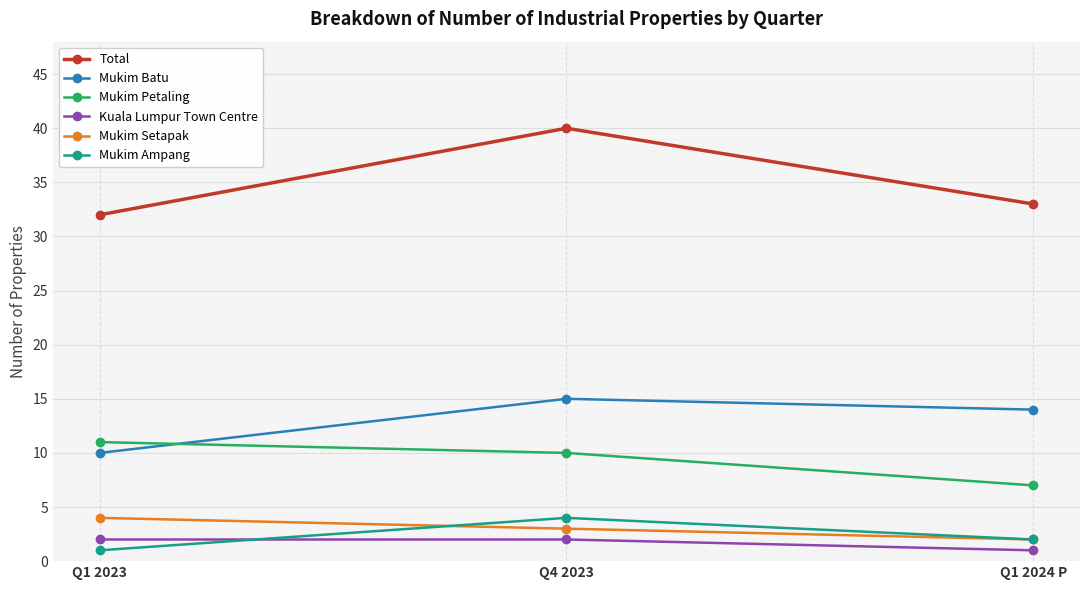

Reading right to left, what are all the values shown in this chart?

Total: Q1 2024 P=33	Q4 2023=40	Q1 2023=32
Mukim Batu: Q1 2024 P=14	Q4 2023=15	Q1 2023=10
Mukim Petaling: Q1 2024 P=7	Q4 2023=10	Q1 2023=11
Kuala Lumpur Town Centre: Q1 2024 P=1	Q4 2023=2	Q1 2023=2
Mukim Setapak: Q1 2024 P=2	Q4 2023=3	Q1 2023=4
Mukim Ampang: Q1 2024 P=2	Q4 2023=4	Q1 2023=1